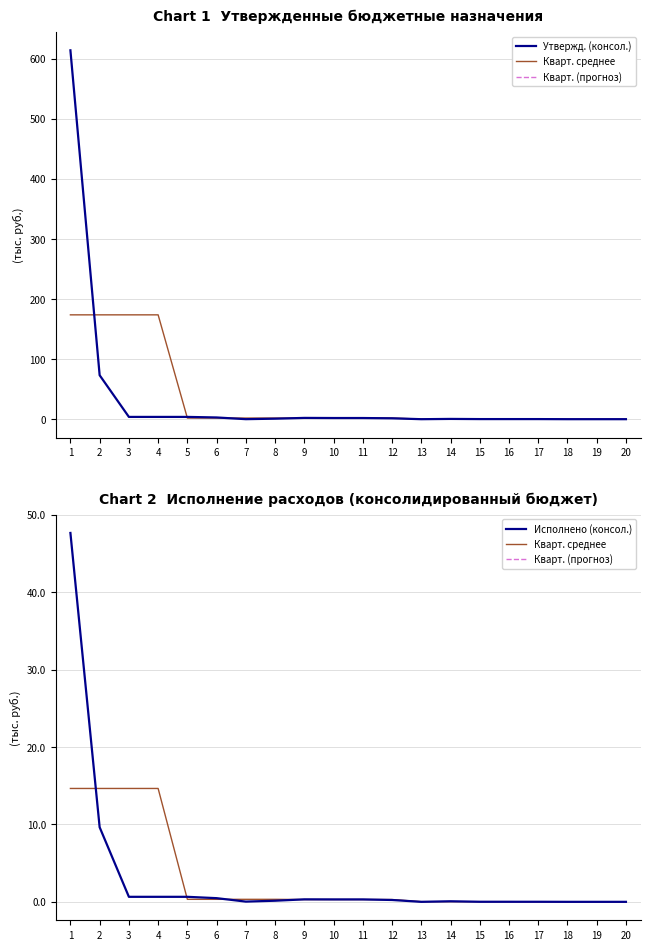

How many categories are shown in the chart?

20